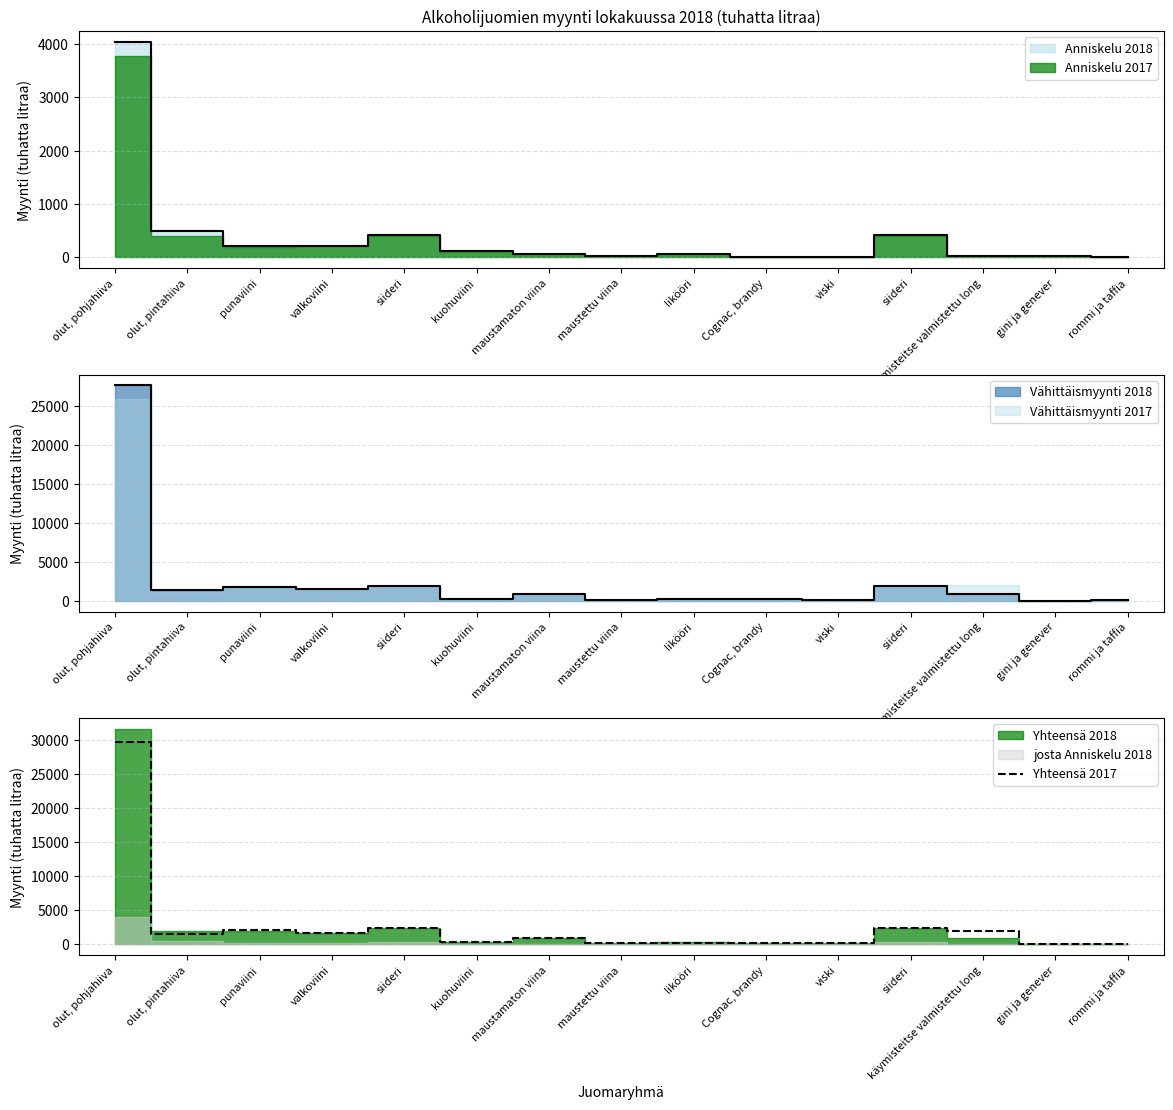

At which category does the data reach its first local valley?

olut, pintahiiva